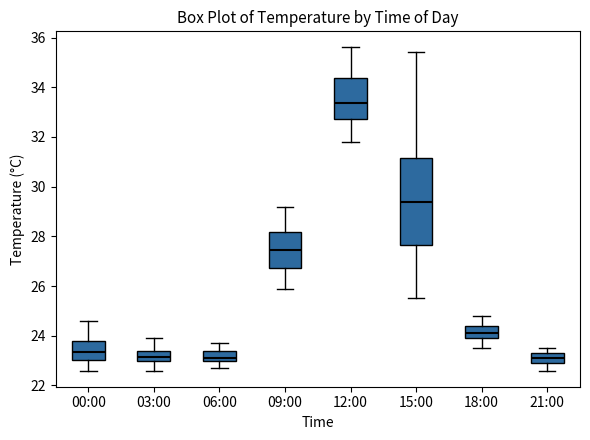

Where is the upper edge of the box for 03:00 on the y-axis? The values are not printed on the chart, so give them approximately, as read against the axis.

23.4